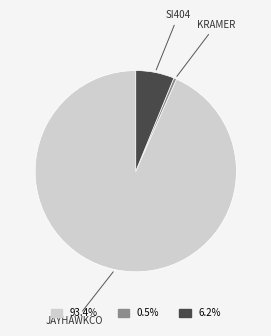

Does any single category account for the majority?

Yes